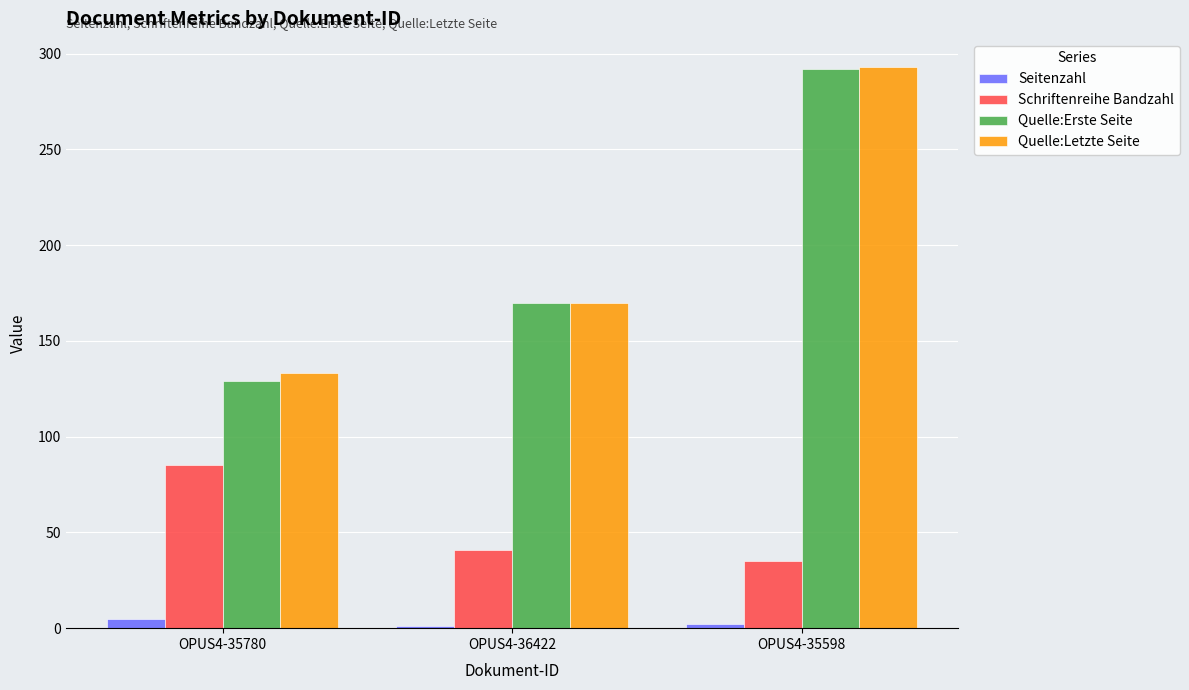

Between OPUS4-35780 and OPUS4-35598, which series saw the biggest shift?

Quelle:Erste Seite